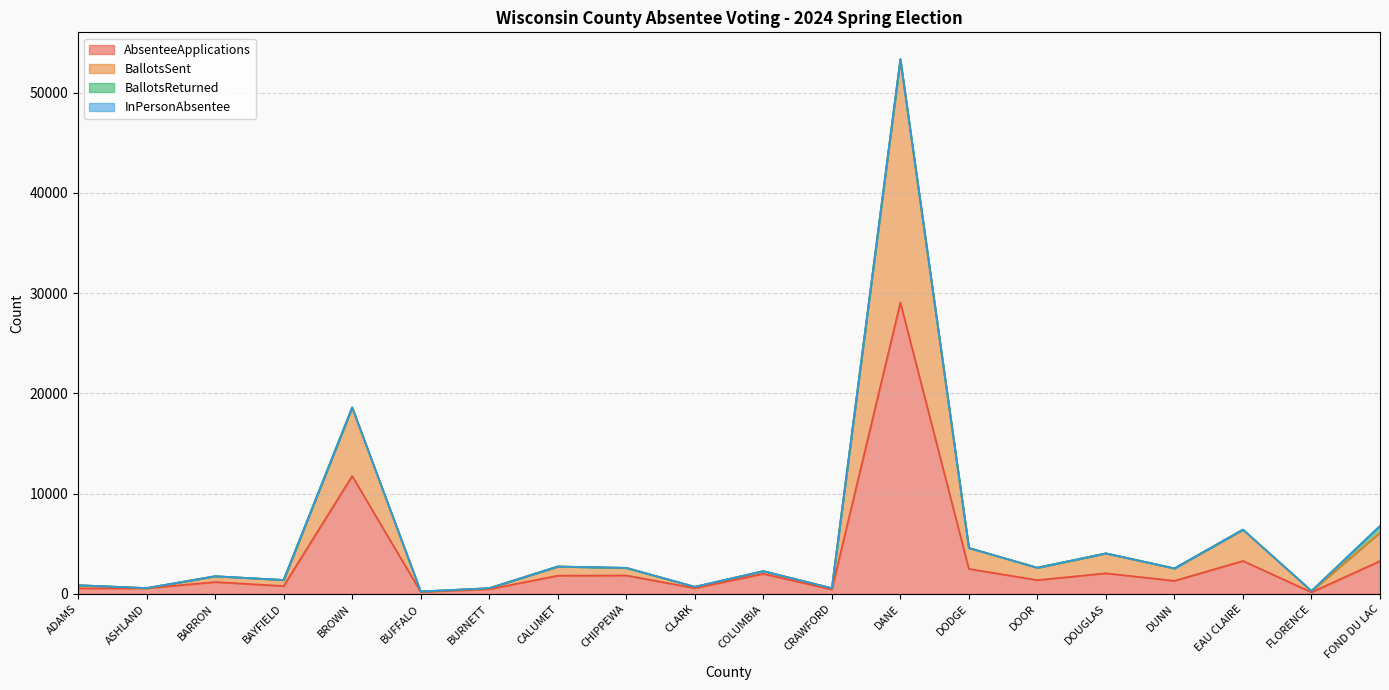

True or false: BallotsSent has more than 1 points higher than both neighbors.

True